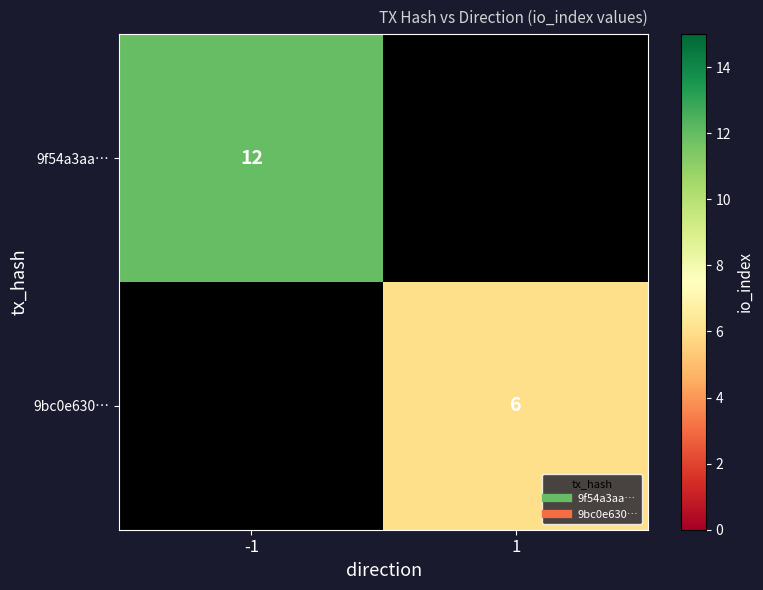

Which label corresponds to the smallest value in the chart?

1